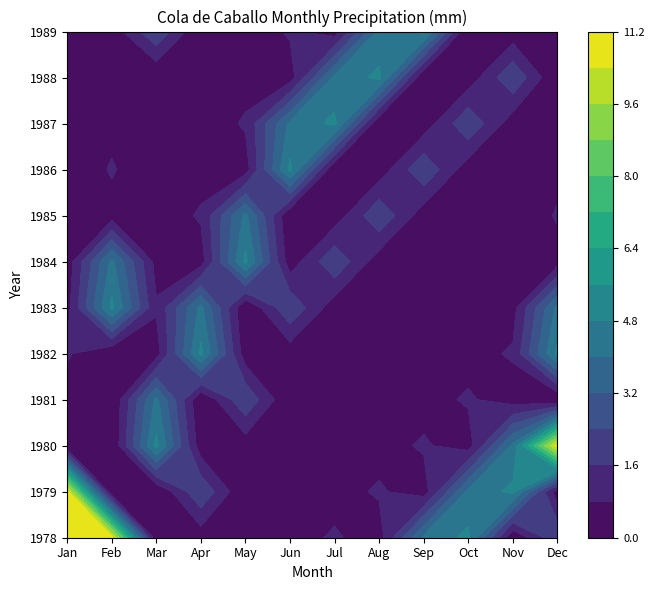

Rank the series at 0 from highest to lowest value.

Jan, Feb, Oct, Sep, Dec, Jul, Jun, Aug, Apr, Mar, May, Nov